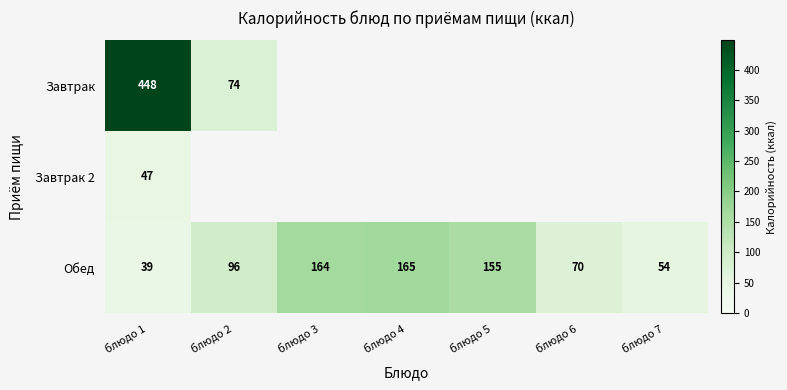

At which category is the sum across all series the highest?

блюдо 1